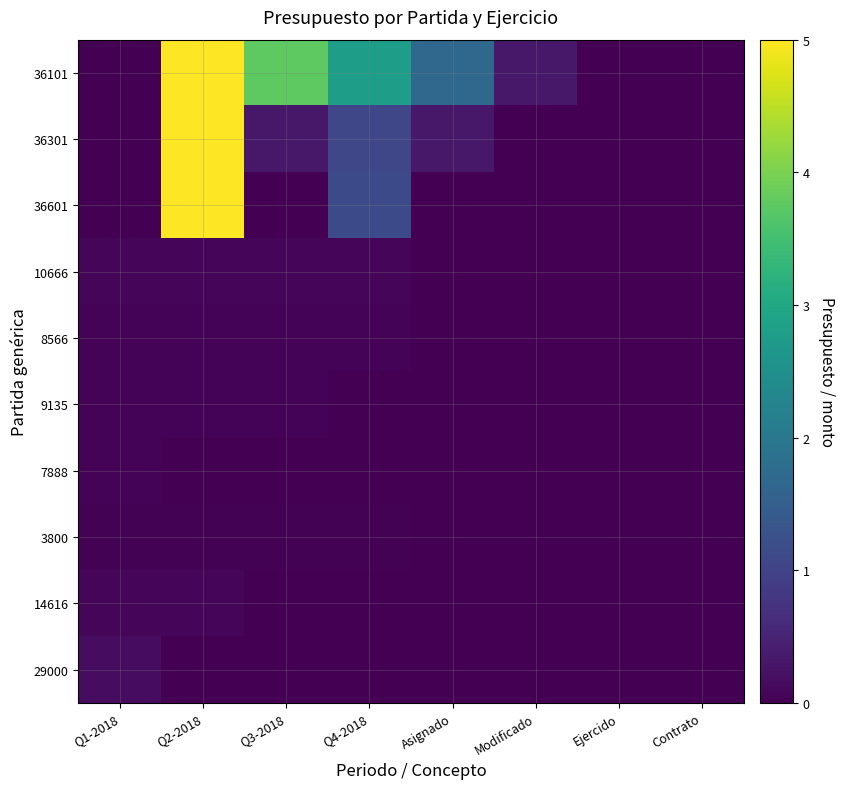

Which series has the widest spread of values?

36101